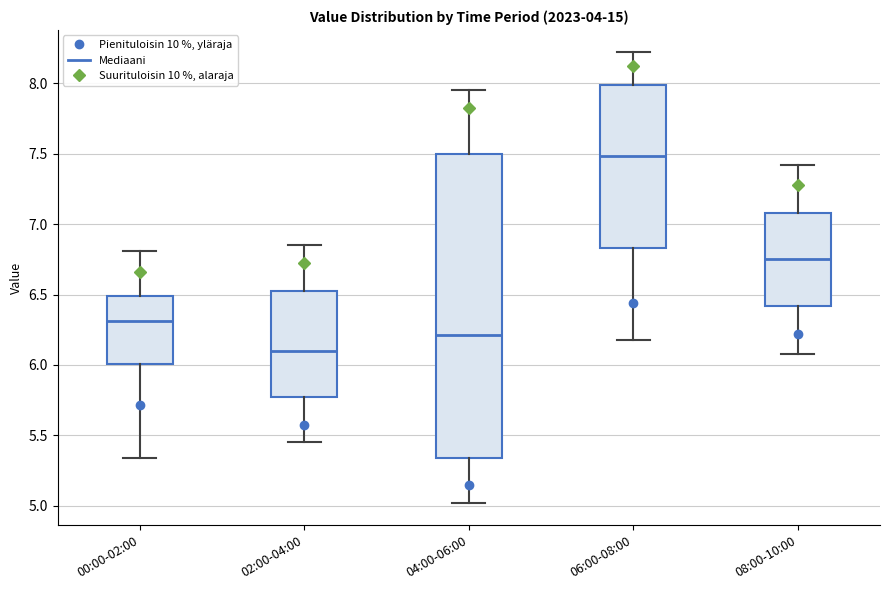

Reading left to right, transcribe this box plot: for each box, give where its median line is, the range the box spans, and where its two whiskers end, as read against the y-axis. The values are not printed on the chart, so give them approximately, as read against the axis.

00:00-02:00: median 6.30, box 6.00 to 6.50, whiskers 5.35 to 6.80
02:00-04:00: median 6.10, box 5.75 to 6.55, whiskers 5.45 to 6.85
04:00-06:00: median 6.20, box 5.35 to 7.50, whiskers 5.00 to 7.95
06:00-08:00: median 7.50, box 6.85 to 8.00, whiskers 6.20 to 8.20
08:00-10:00: median 6.75, box 6.40 to 7.10, whiskers 6.10 to 7.40